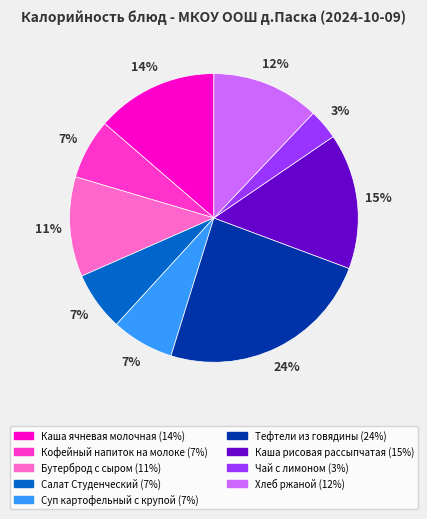

To the nearest percent, what is the difference between the largest and smallest slice percentages?

21%